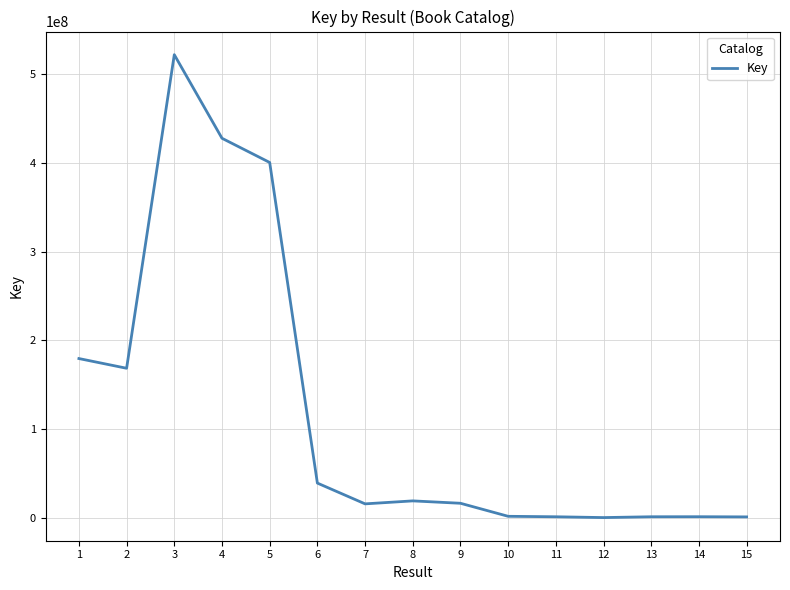

The value at 5 is 527627681. True or false?

False